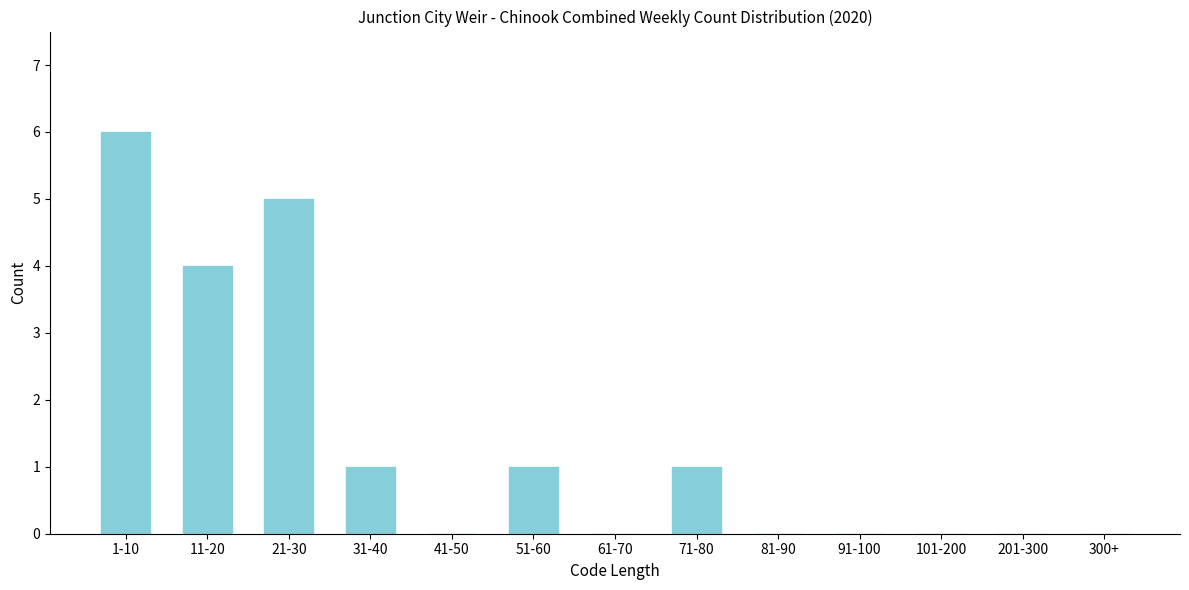

Reading left to right, extract all data points from this chart.

1-10=6	11-20=4	21-30=5	31-40=1	41-50=0	51-60=1	61-70=0	71-80=1	81-90=0	91-100=0	101-200=0	201-300=0	300+=0